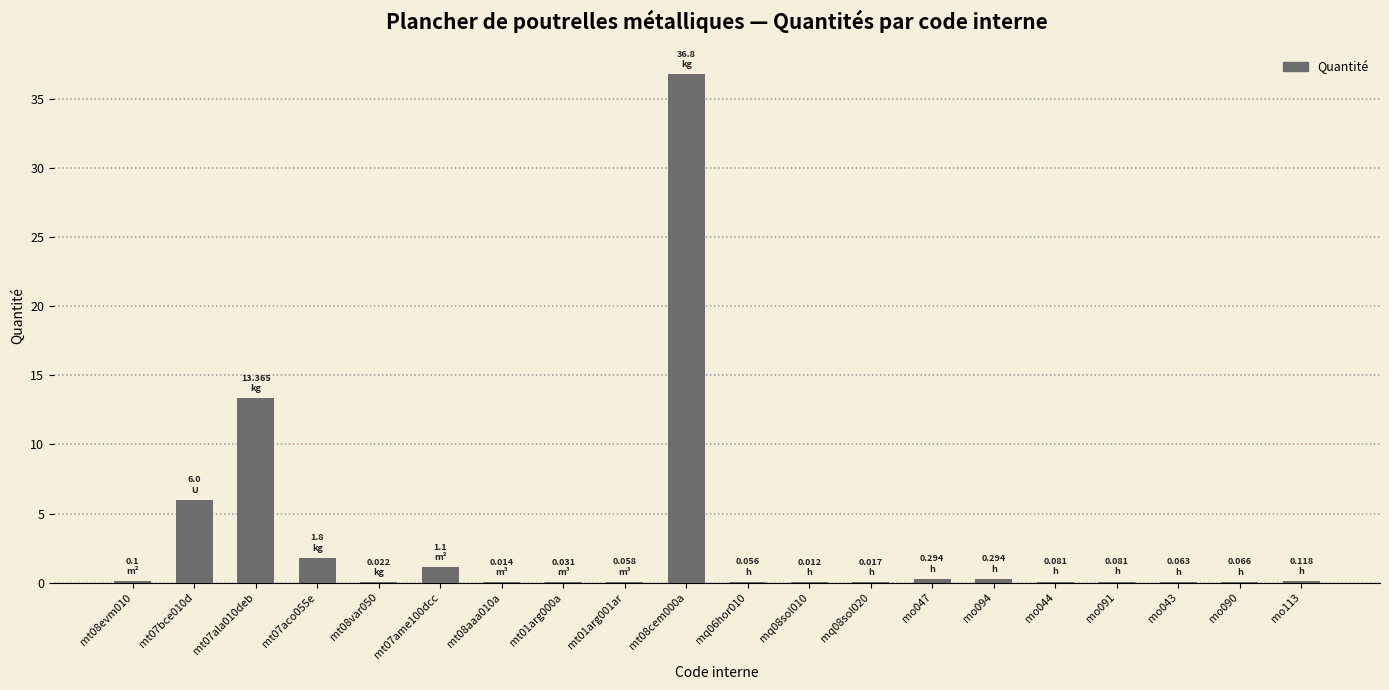

Count the number of categories in the chart.

20